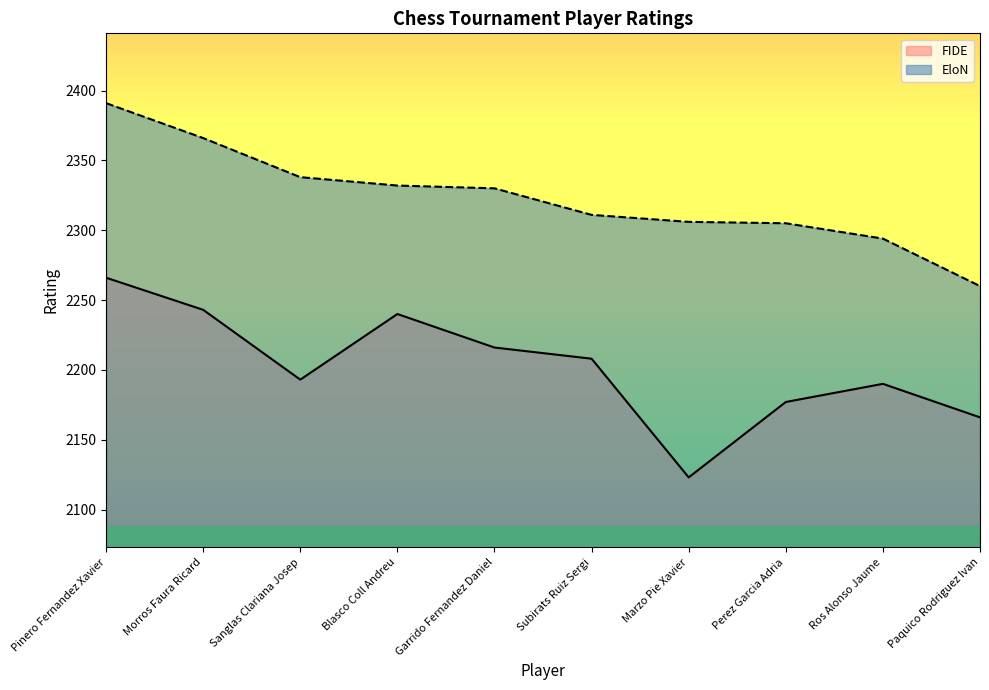

At which category is the sum across all series the highest?

Pinero Fernandez Xavier